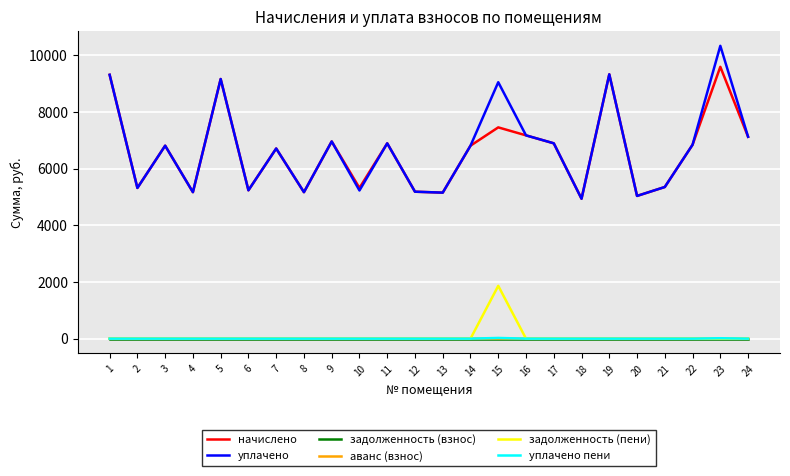

What is the spread (max minus min) of values at 6?

5233.0